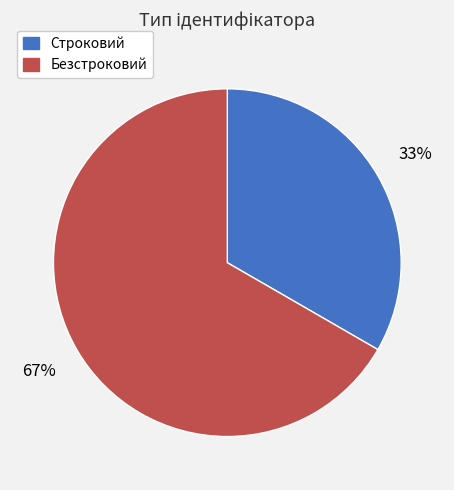

True or false: Безстроковий accounts for 74% of the total.

False